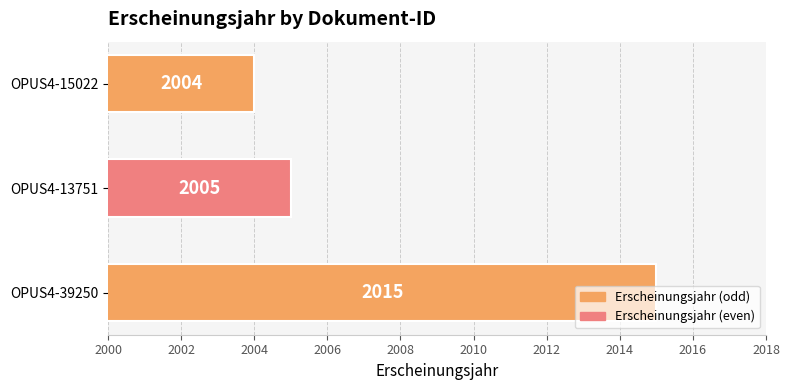

What is the average value?

2008